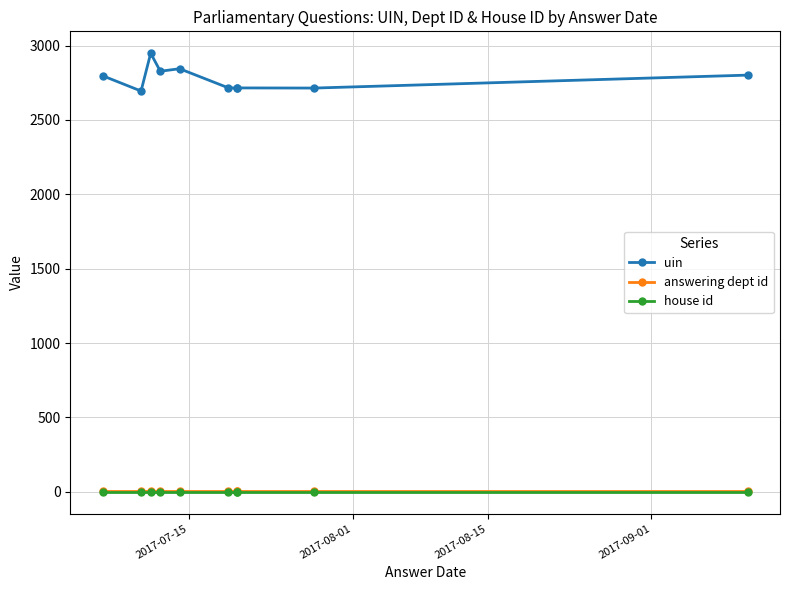

Which series has the largest range (max minus min)?

uin